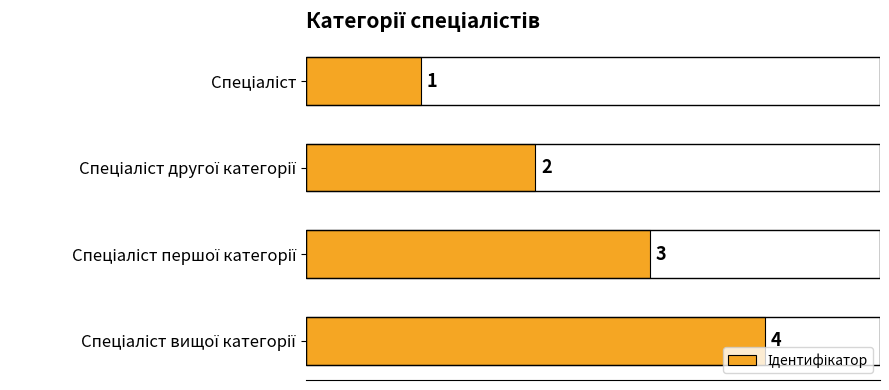

What is the value of the 2nd bar from the top?

2